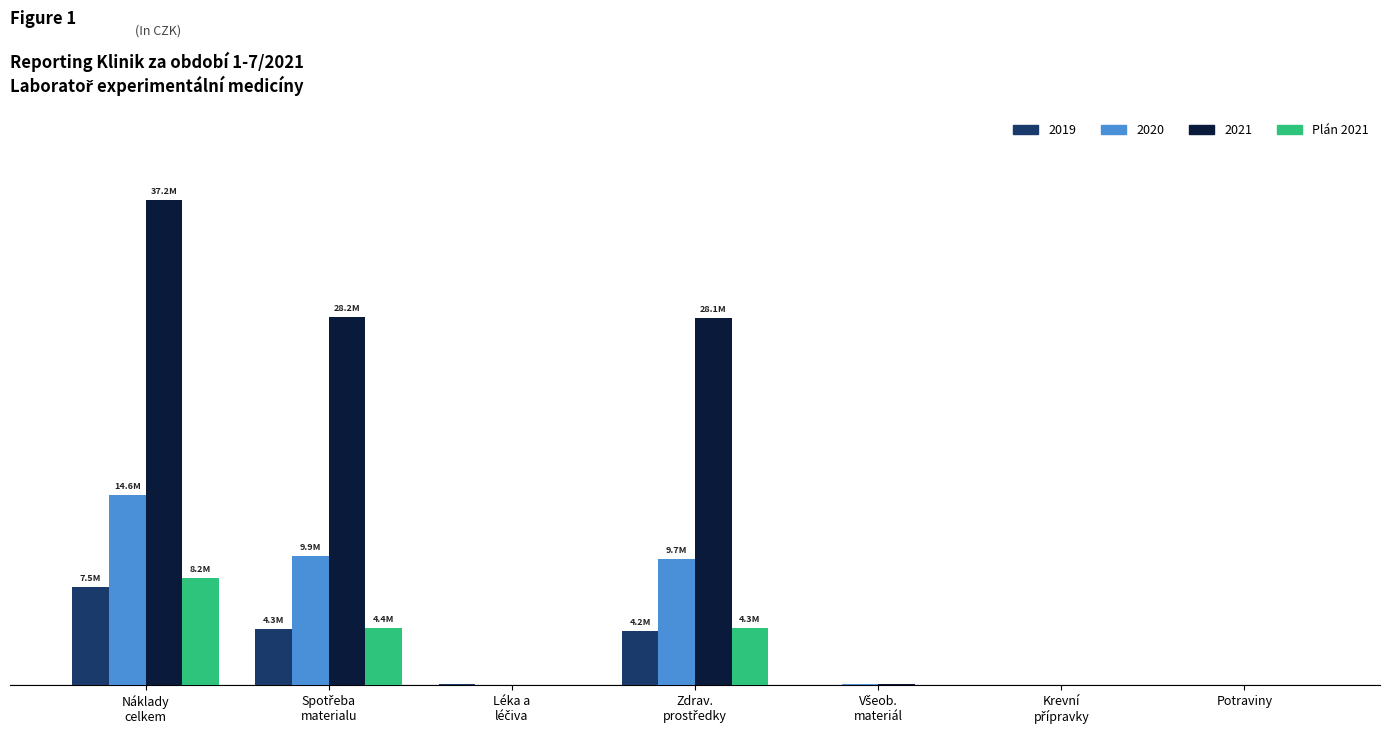

Are the bars grouped side by side (vs. stacked)?

Yes